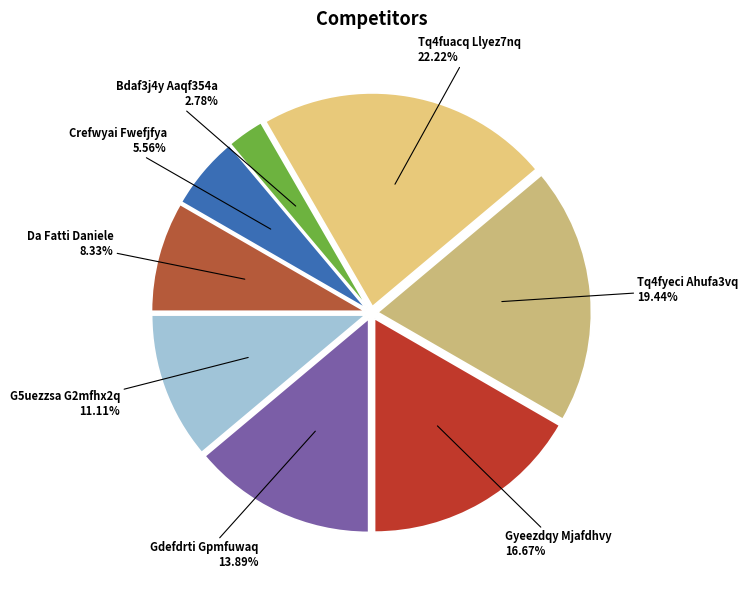

How many segments does this pie chart have?

8